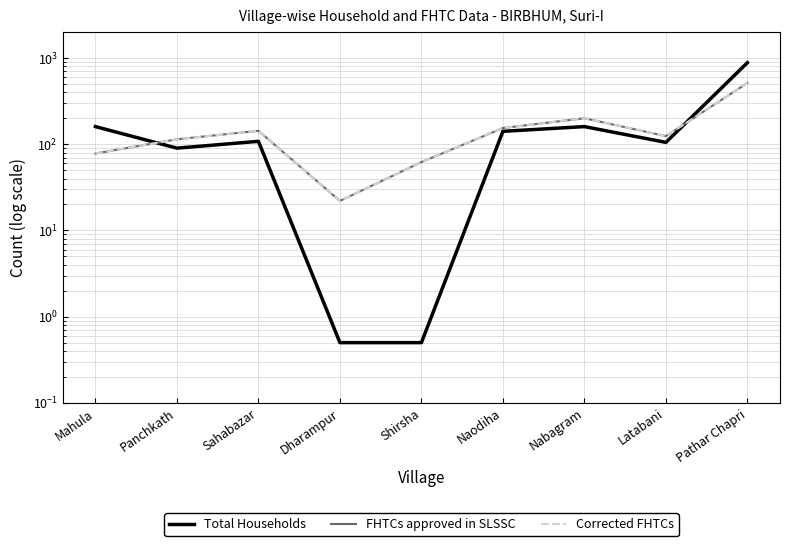

What is the difference between the second highest and minimum values in the Corrected FHTCs series?

178.0